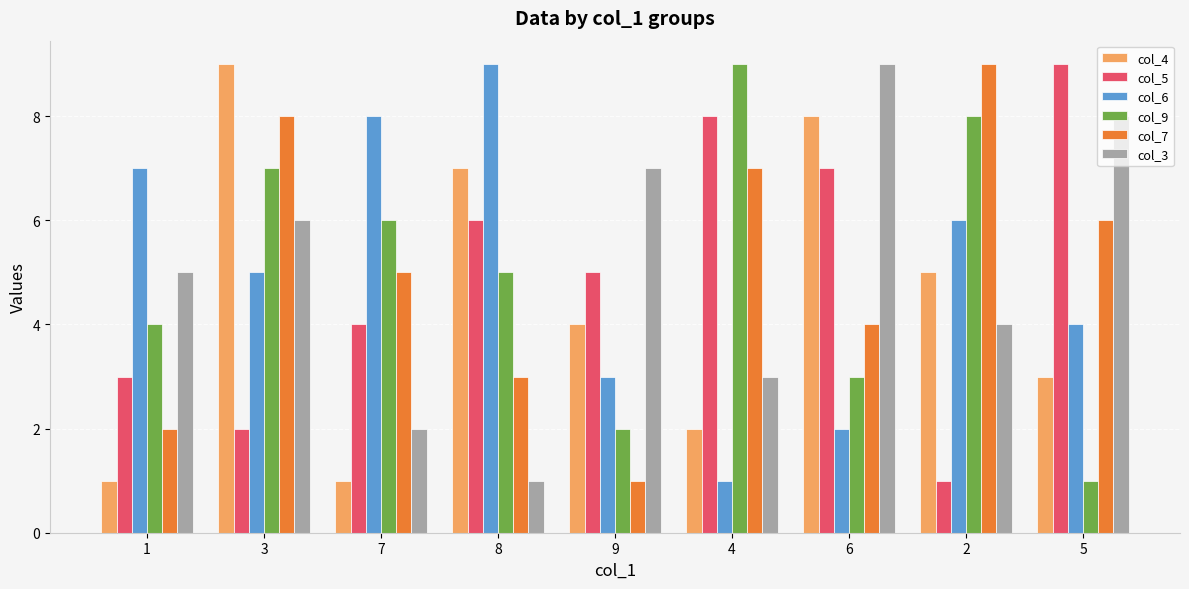

What are all the series names shown in the legend?

col_4, col_5, col_6, col_9, col_7, col_3